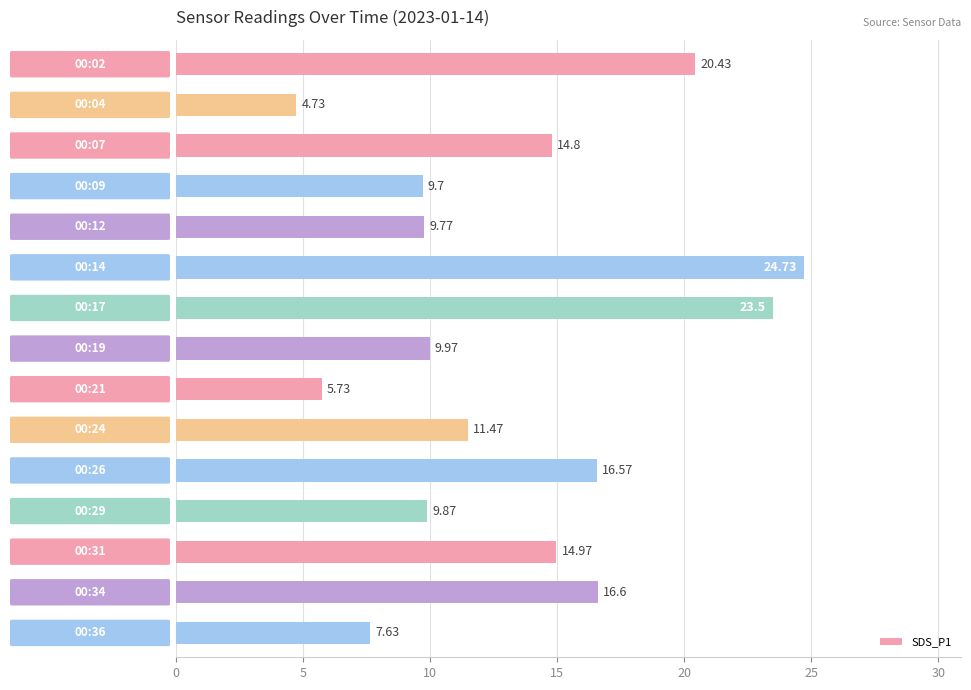

Are the bars grouped side by side (vs. stacked)?

No